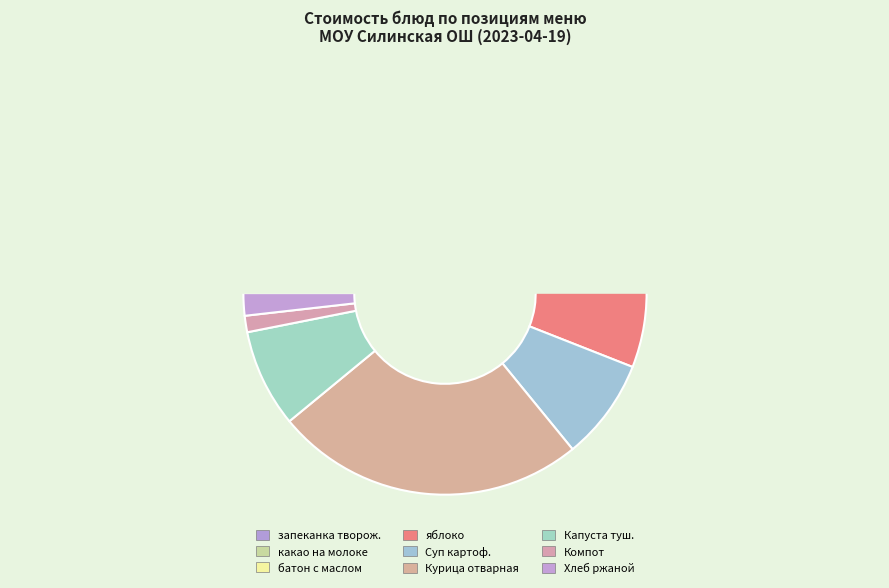

Do запеканка твороженая со сгущ молоком and батон с маслом together represent more than half of the pie?

No